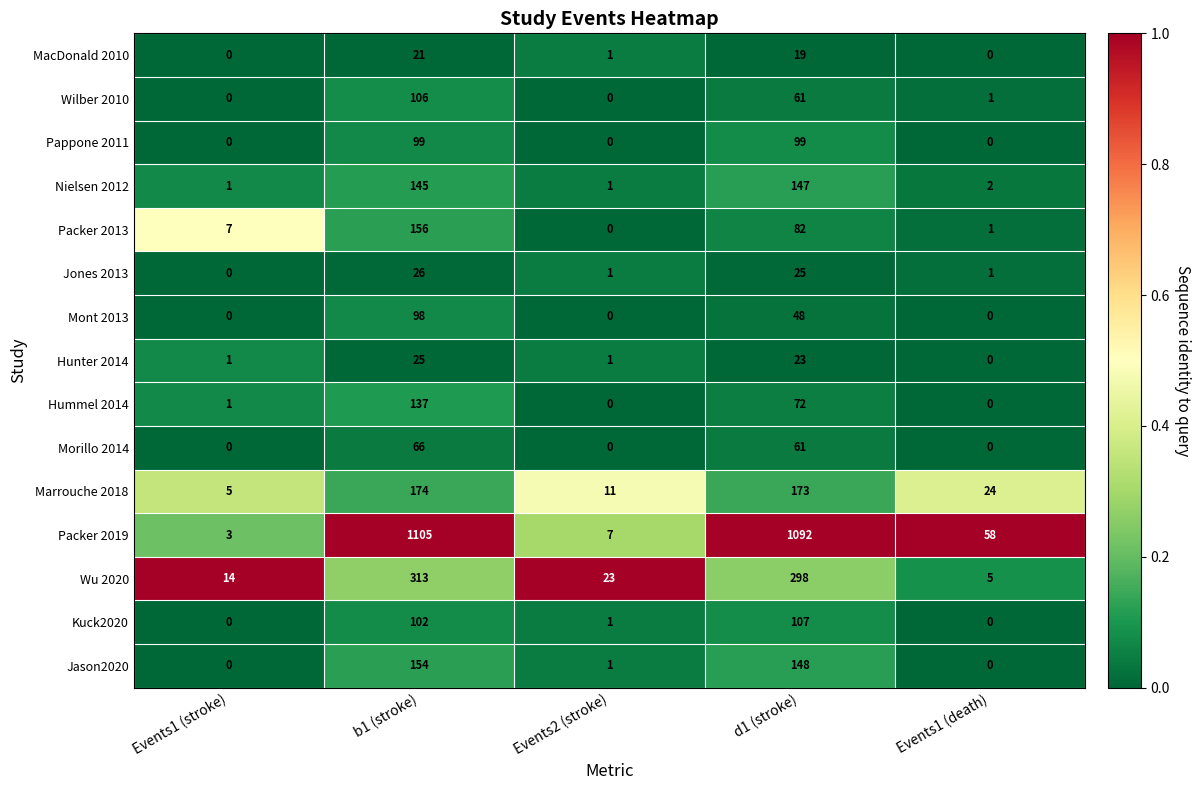

Rank the series by their maximum value, from lowest to highest.

MacDonald 2010, Hunter 2014, Jones 2013, Morillo 2014, Mont 2013, Pappone 2011, Wilber 2010, Kuck2020, Hummel 2014, Nielsen 2012, Jason2020, Packer 2013, Marrouche 2018, Wu 2020, Packer 2019